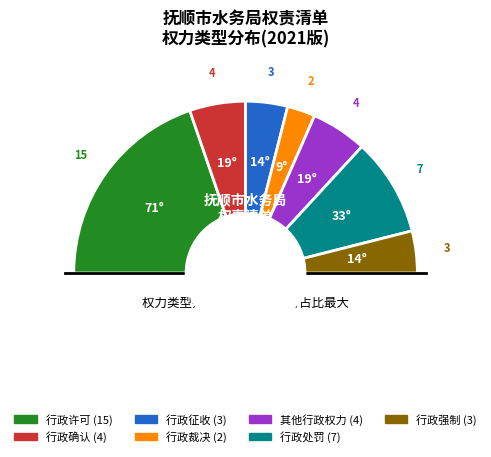

Does any single category account for the majority?

No